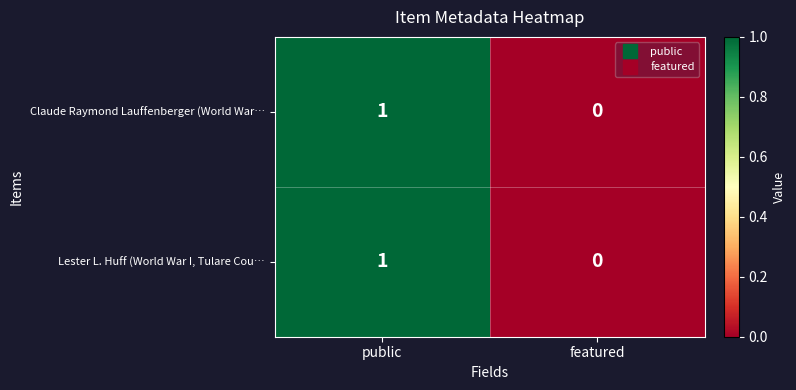

At which label is Lester L. Huff (World War I, Tulare Cou… closest to 0?

featured